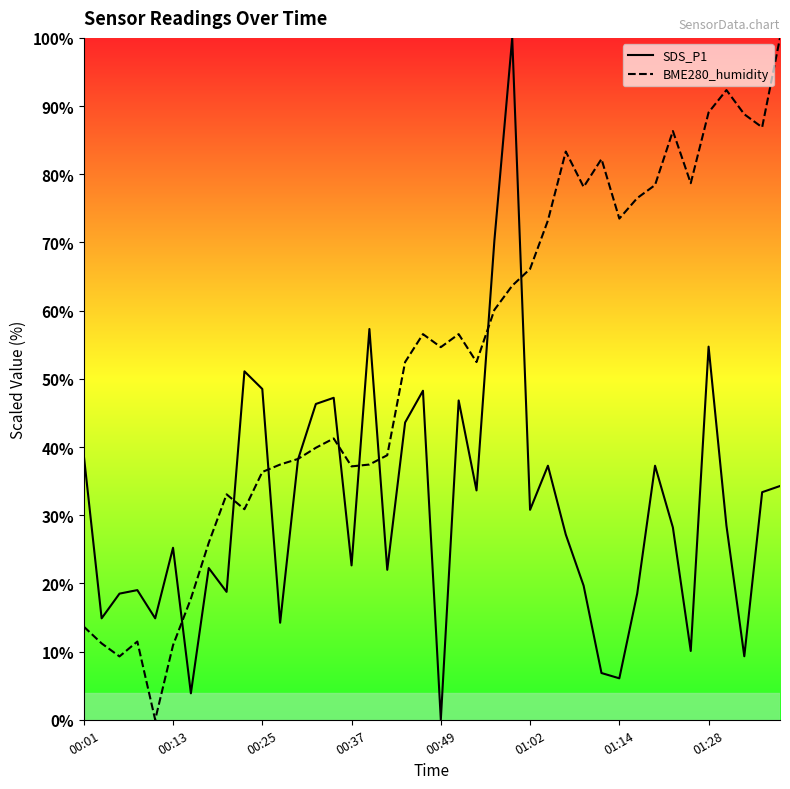

Which series has the largest total across all categories?

BME280_humidity